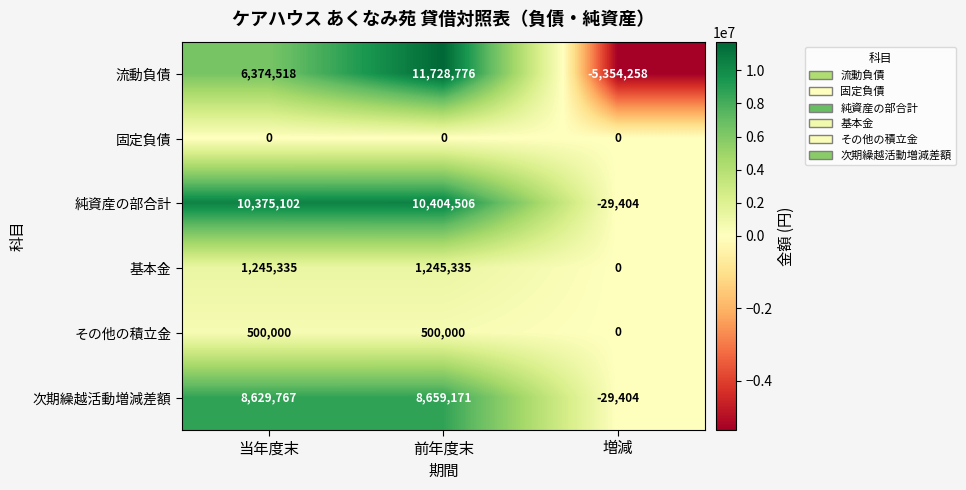

What is the total value across all series at 当年度末?

27124722